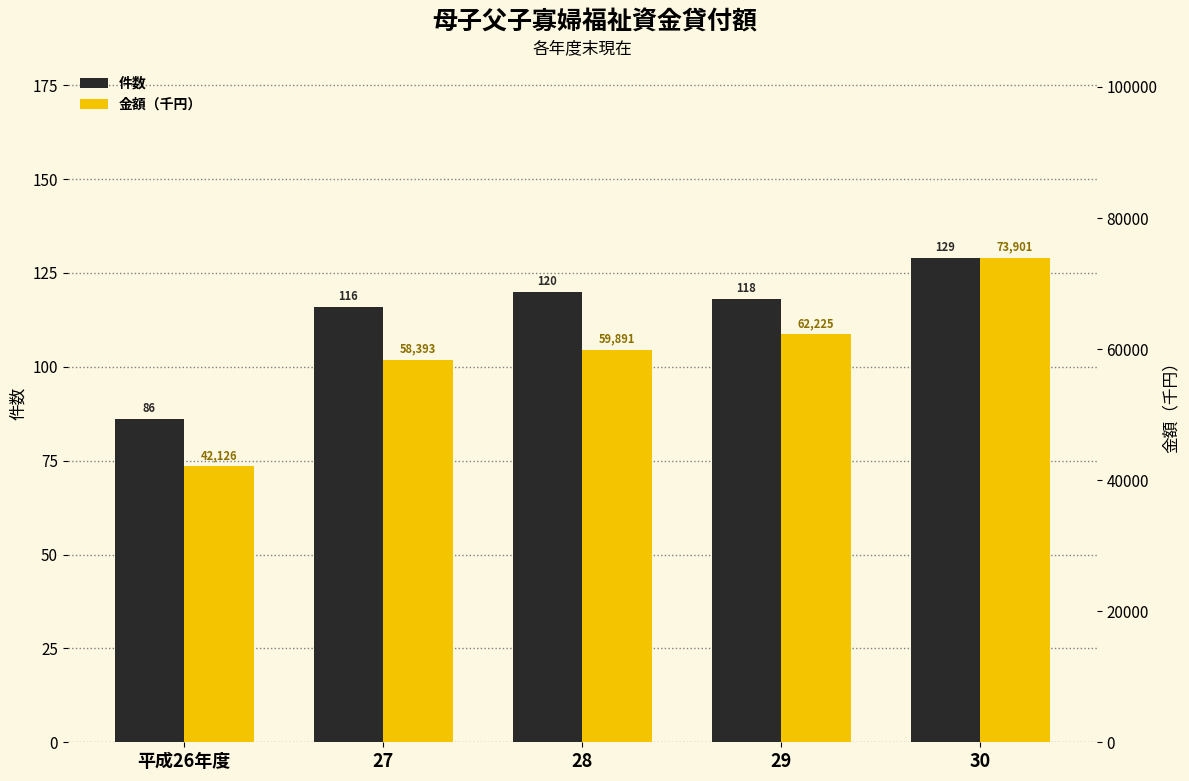

What is the difference between the maximum and second lowest values in the 金額（千円） series?

15508